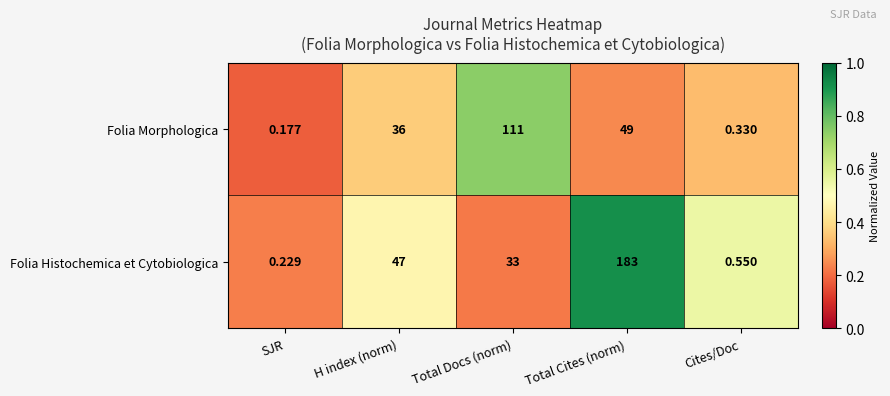

At which label is Folia Morphologica closest to 55?

Total Cites (norm)